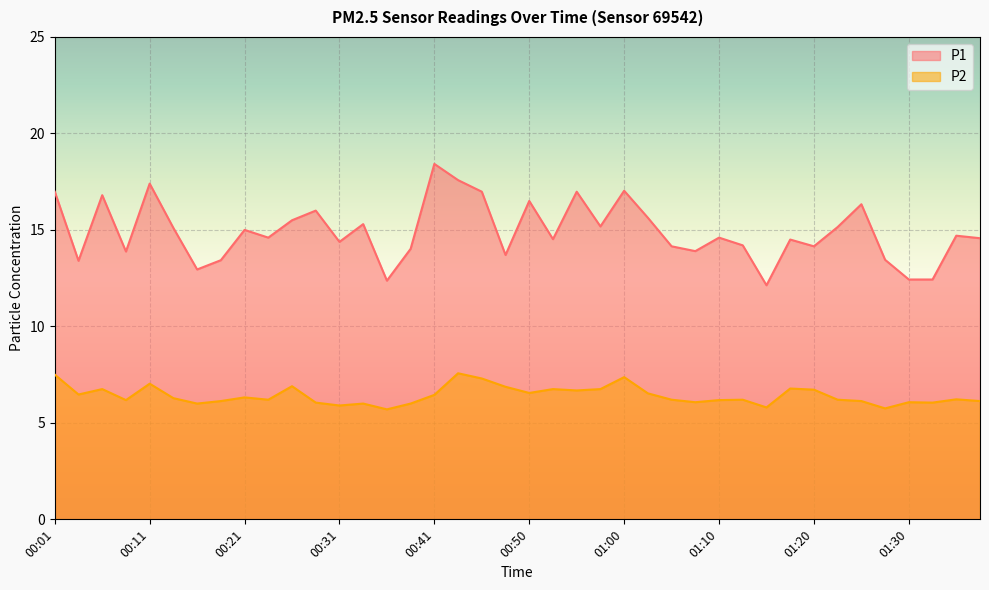

Rank the categories by P1 value from highest to lowest.

00:41, 00:43, 00:11, 01:00, 00:01, 00:46, 00:55, 00:06, 00:50, 01:25, 00:28, 01:03, 00:26, 00:33, 00:58, 01:23, 00:13, 00:21, 01:35, 00:23, 01:10, 01:38, 00:53, 01:18, 00:31, 01:13, 01:05, 01:20, 00:38, 01:08, 00:08, 00:48, 01:28, 00:18, 00:03, 00:16, 01:30, 01:33, 00:36, 01:15